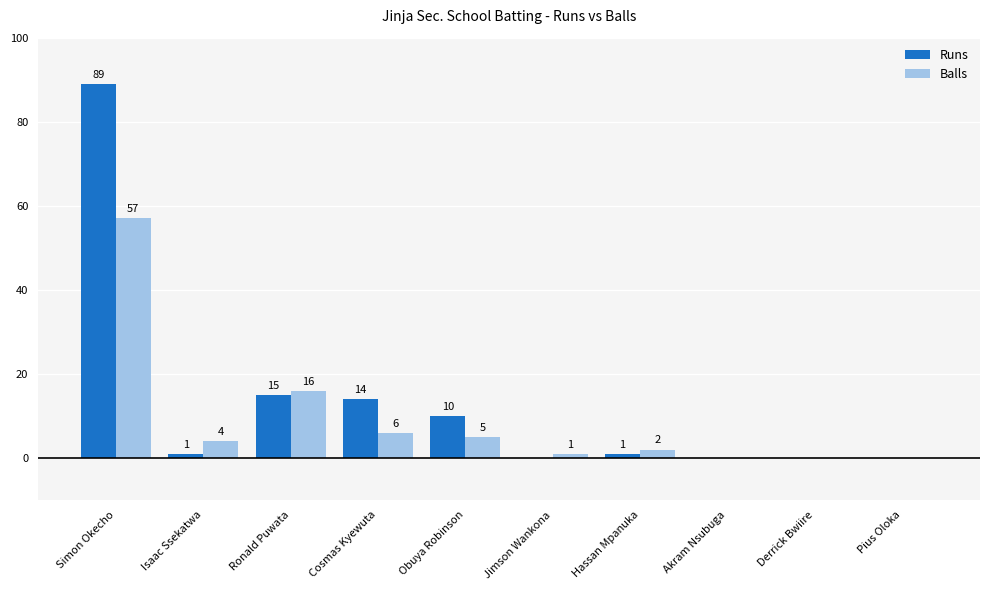

What is the highest value of the Balls series?

57